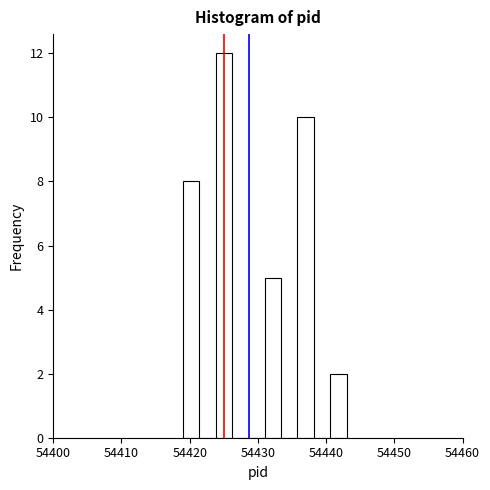

Read against the x-axis, roughly where is the centre of the tallest bar?

54425